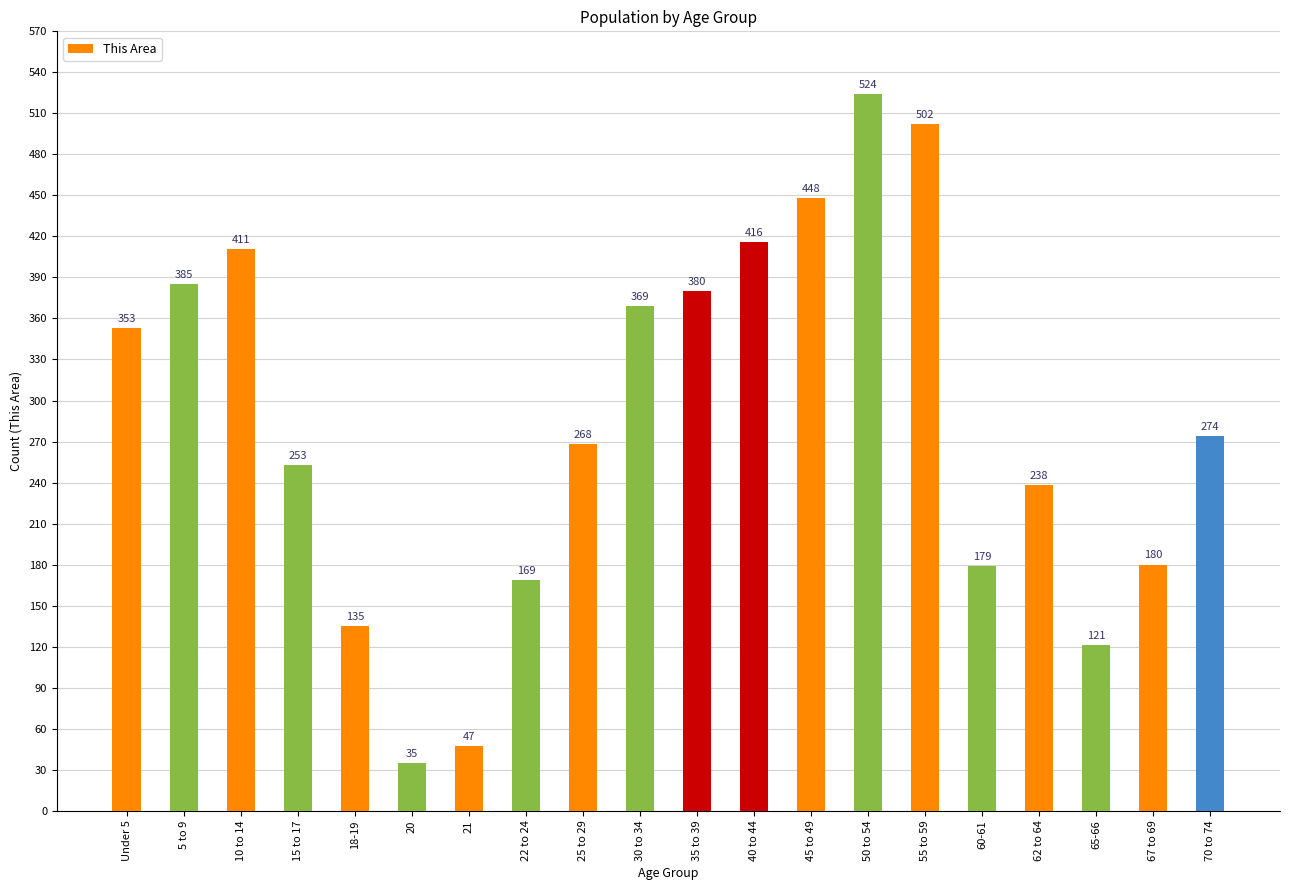

Reading left to right, what are all the values shown in this chart?

Under 5=353	5 to 9=385	10 to 14=411	15 to 17=253	18-19=135	20=35	21=47	22 to 24=169	25 to 29=268	30 to 34=369	35 to 39=380	40 to 44=416	45 to 49=448	50 to 54=524	55 to 59=502	60-61=179	62 to 64=238	65-66=121	67 to 69=180	70 to 74=274